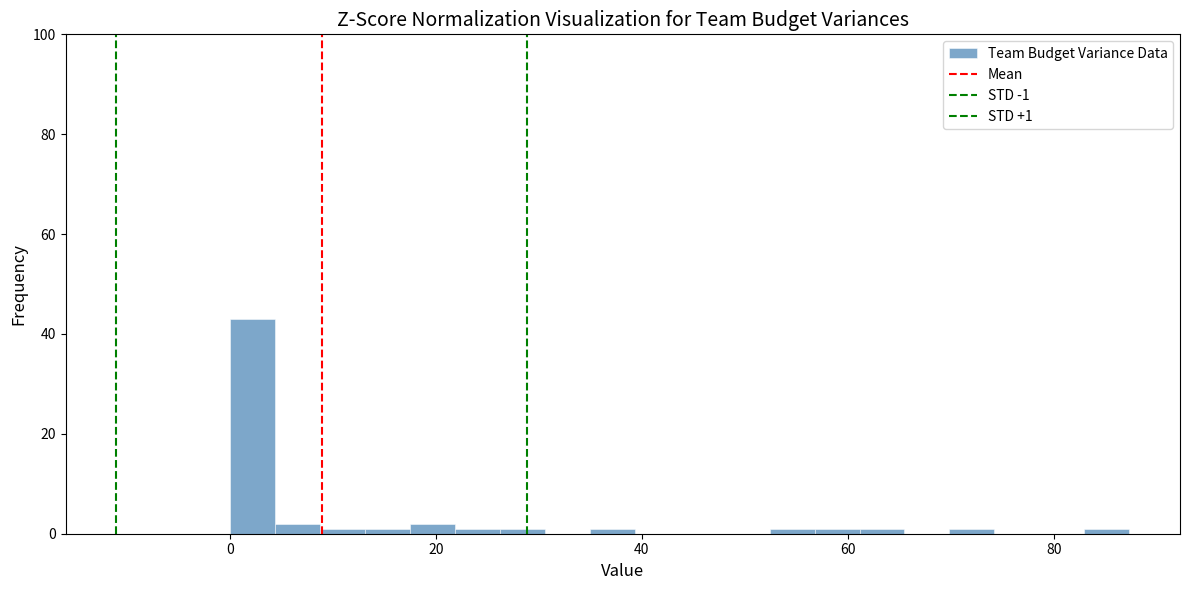

Around what value on the x-axis is the tallest bar? Give the approximate position of its centre, as read against the axis.

2